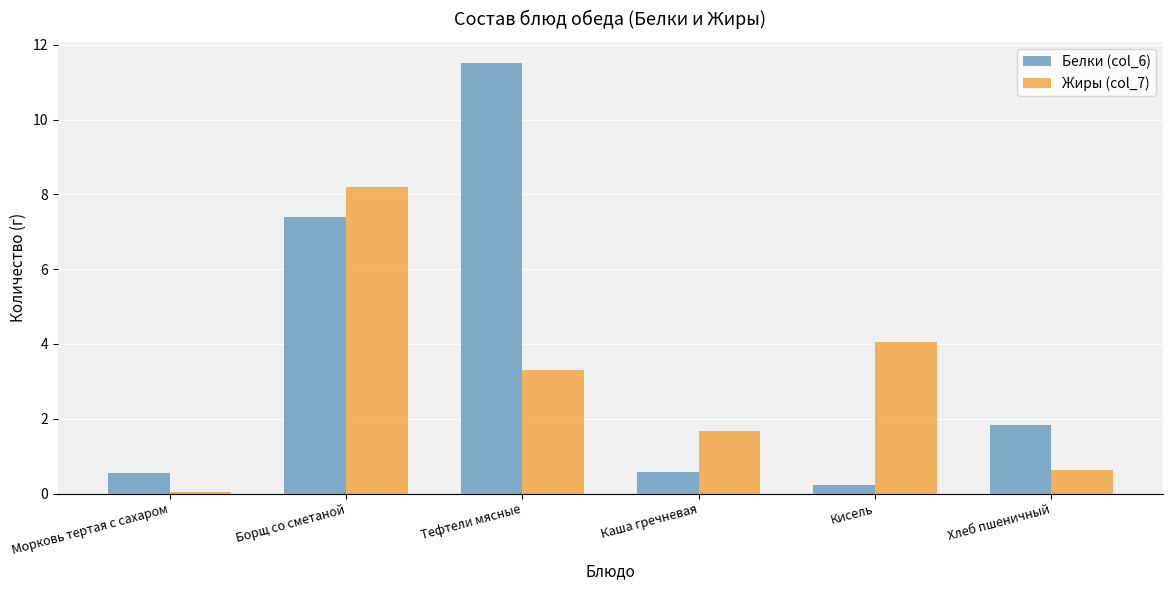

What is the spread (max minus min) of values at Борщ со сметаной?

0.8